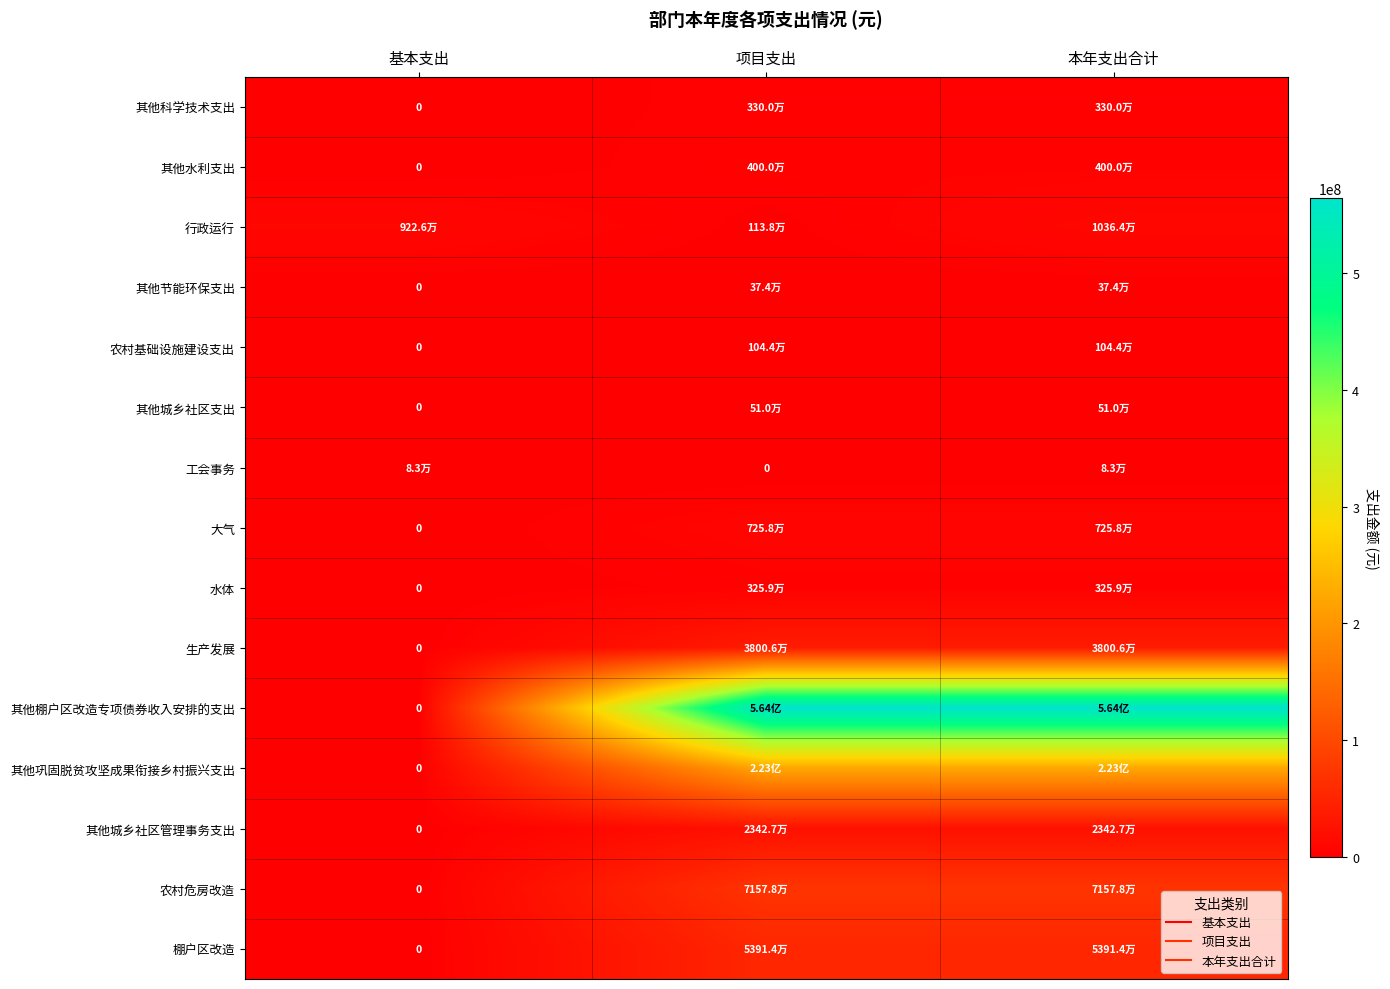

Count the 大气 values in the range 0 to 7258000.

3